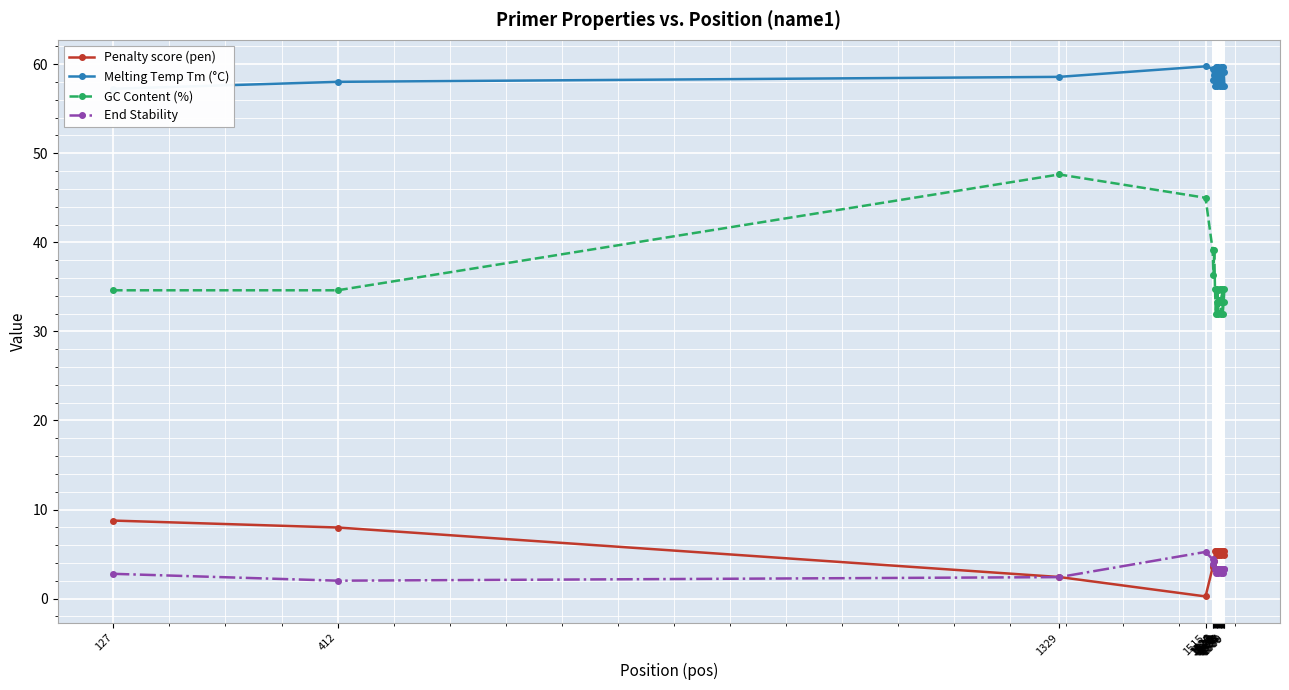

At which label does Melting Temp Tm (°C) first exceed 59?

1515